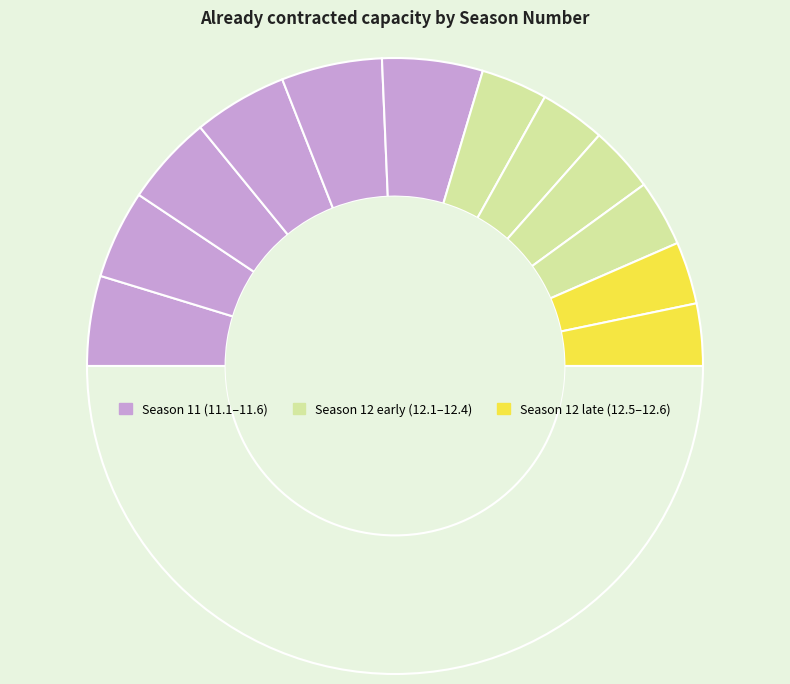

To the nearest percent, what is the difference between the largest and smallest slice percentages?

4%